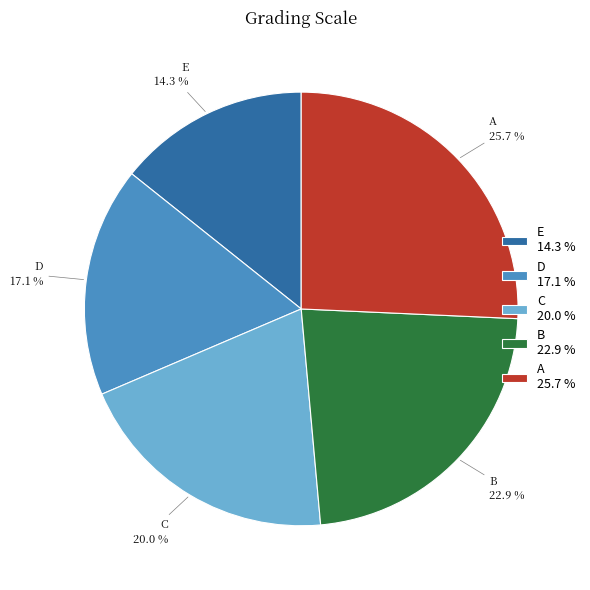

To the nearest percent, what is the average slice percentage?

20%